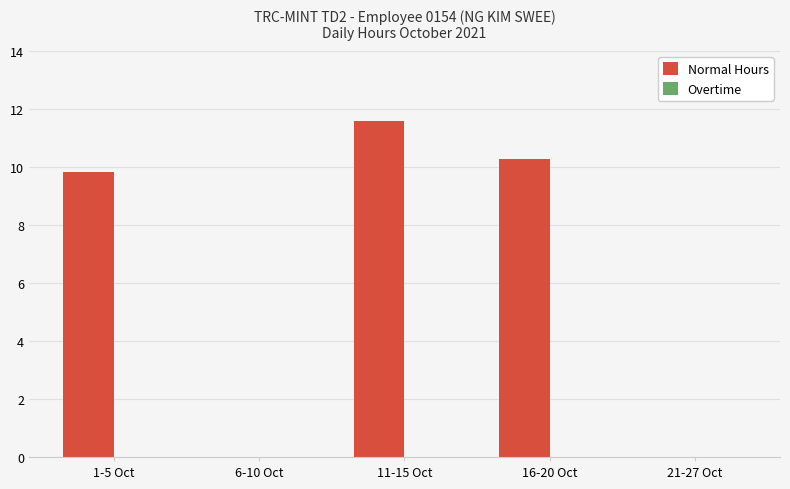

What is the sum of the values at 1-5 Oct and 11-15 Oct?

21.4